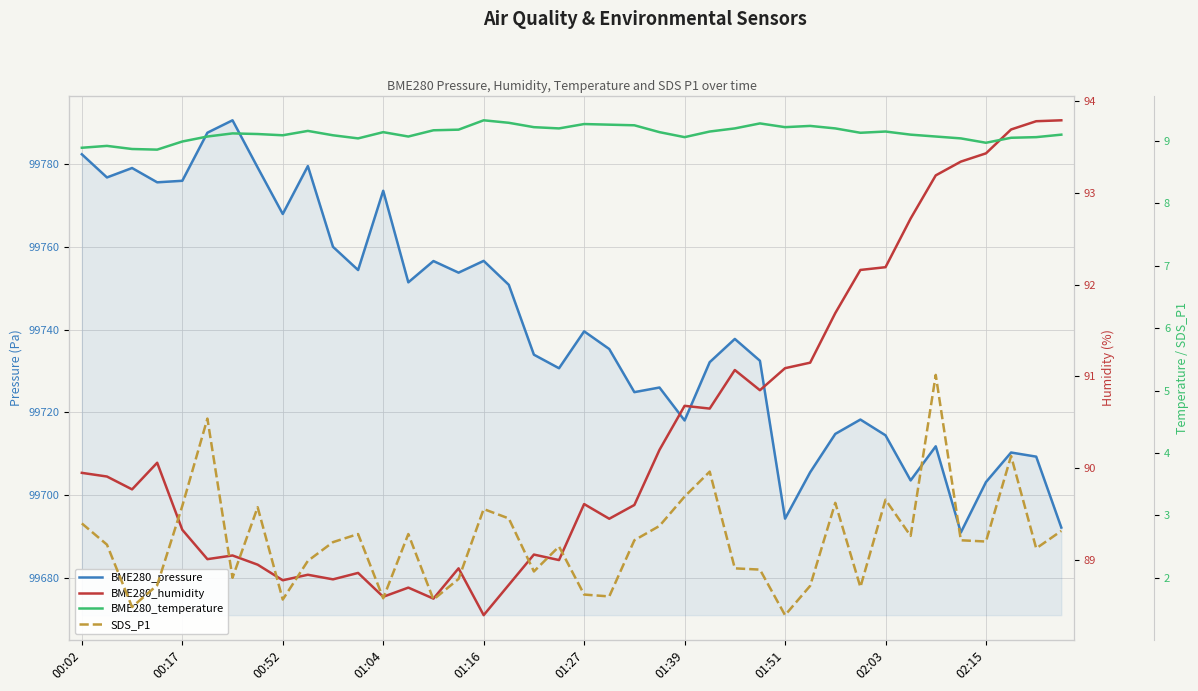

What is the approximate value of BME280_temperature at 02:15?

9.2